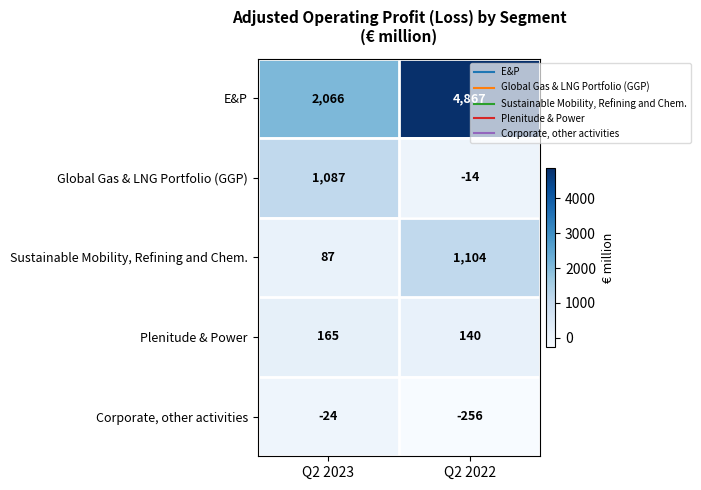

What is the minimum value for E&P?

2066